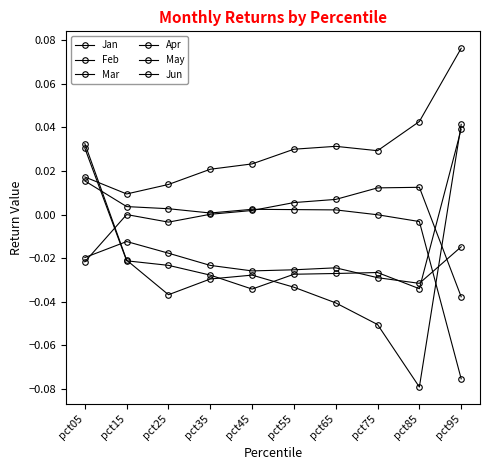

How many values in Feb are below zero?

8